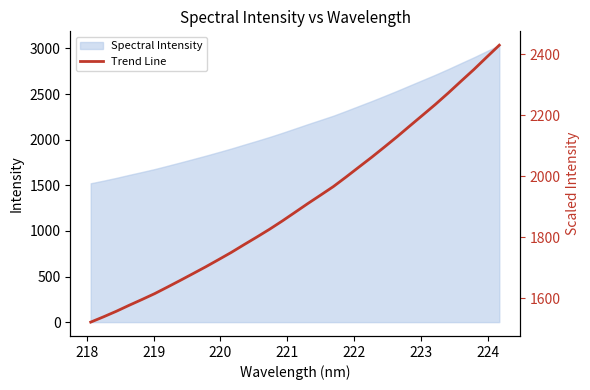

What is the difference between the maximum and minimum values?

908.3